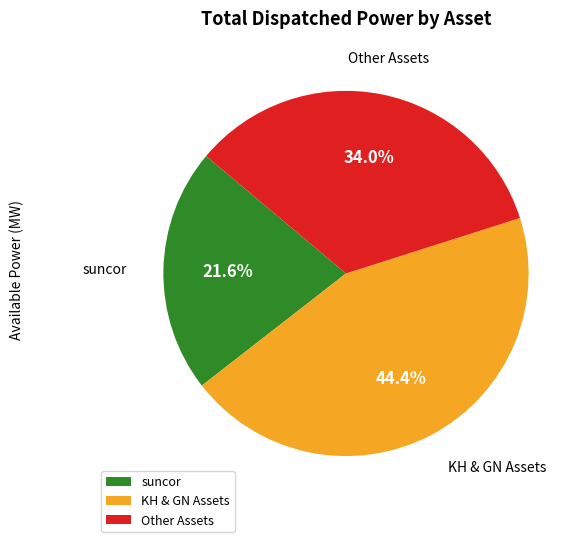

Is there any slice that represents more than half of the pie?

No